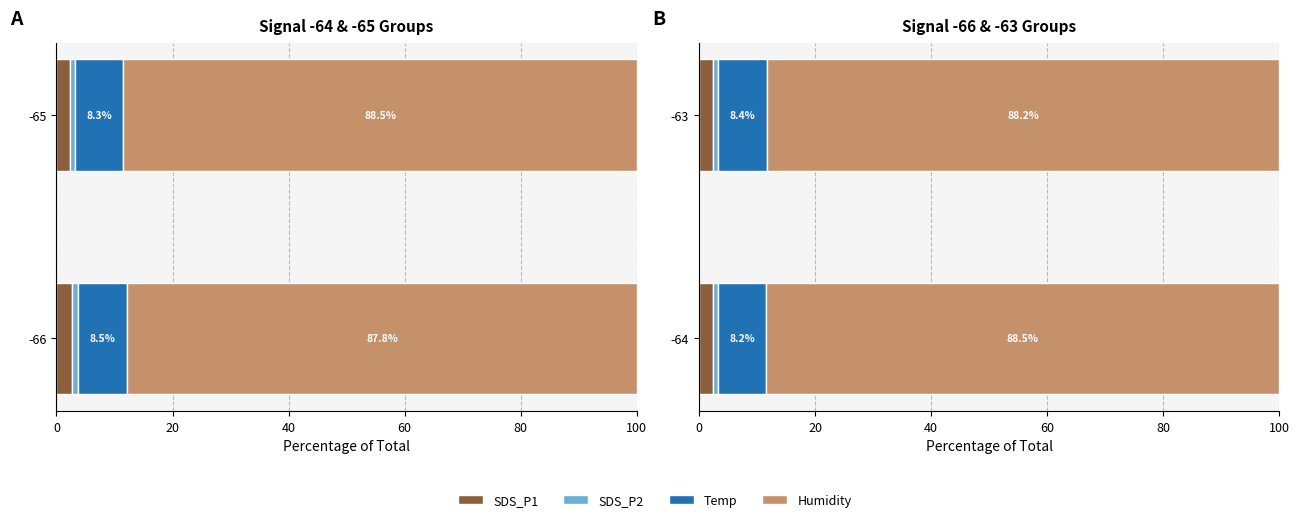

Are the bars horizontal?

Yes